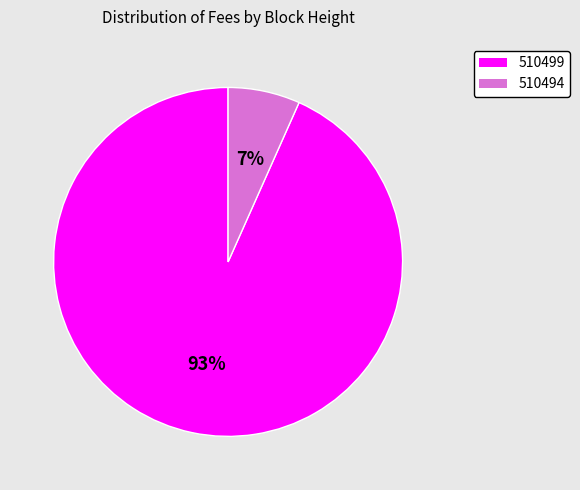

Combined, do 510494 and 510499 account for over 50%?

Yes